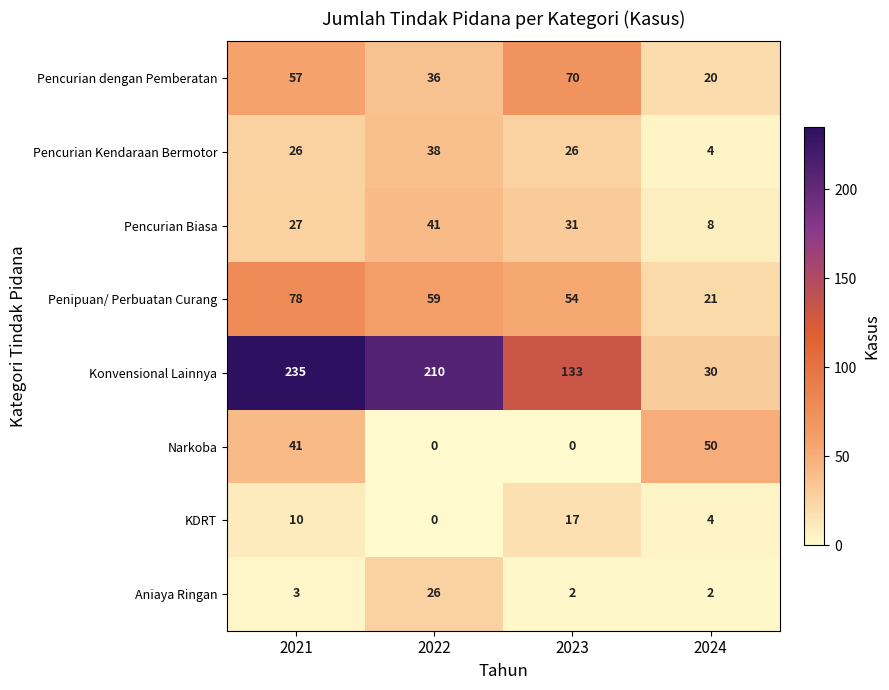

At how many categories does at least one series exceed 73?

3